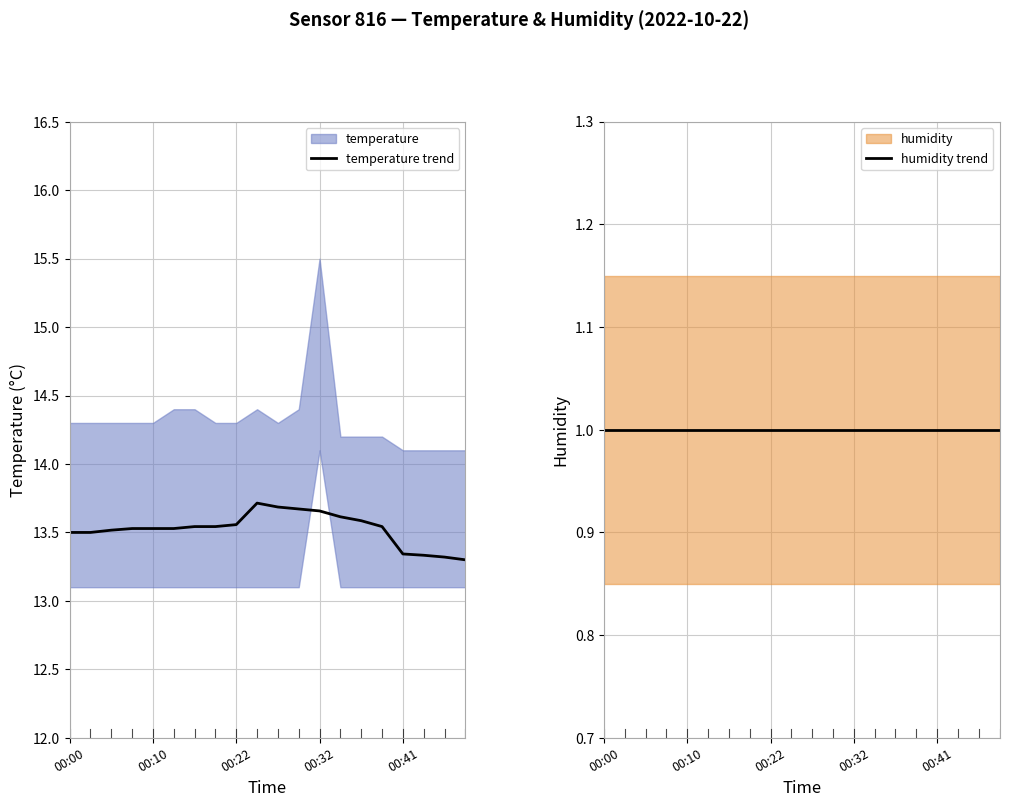

True or false: temperature trend and humidity trend intersect in this chart.

False